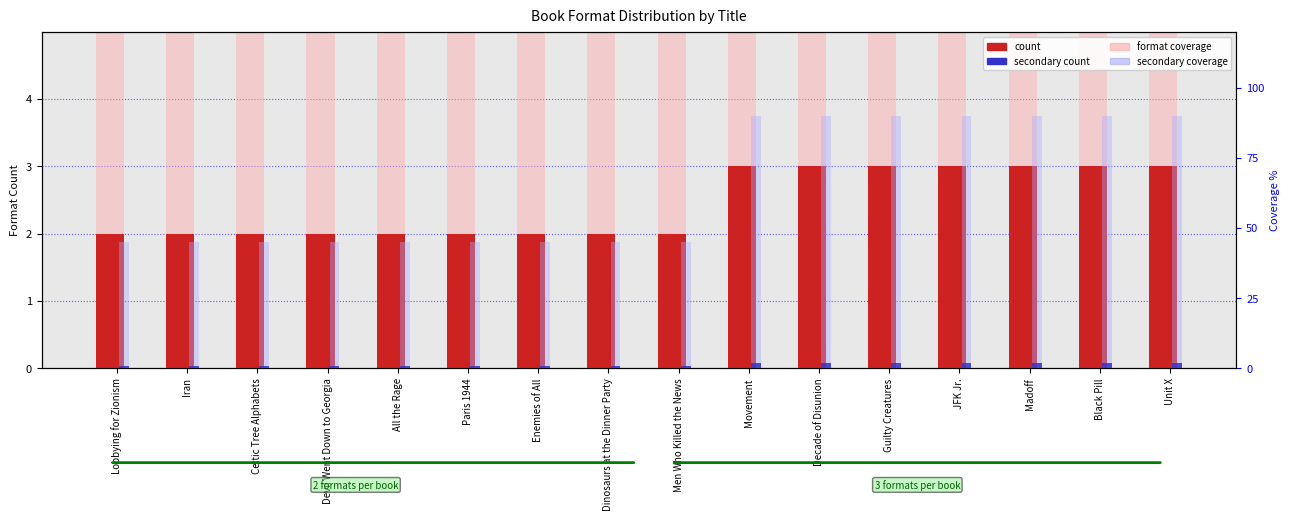

At which label is secondary coverage closest to 67?

Lobbying for Zionism